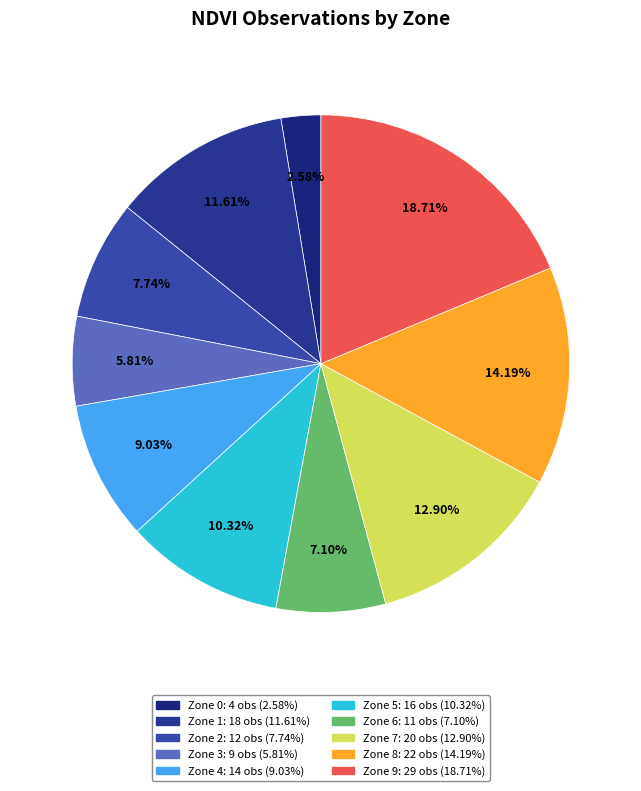

How much of the chart is everything except Zone 6?

92.9%